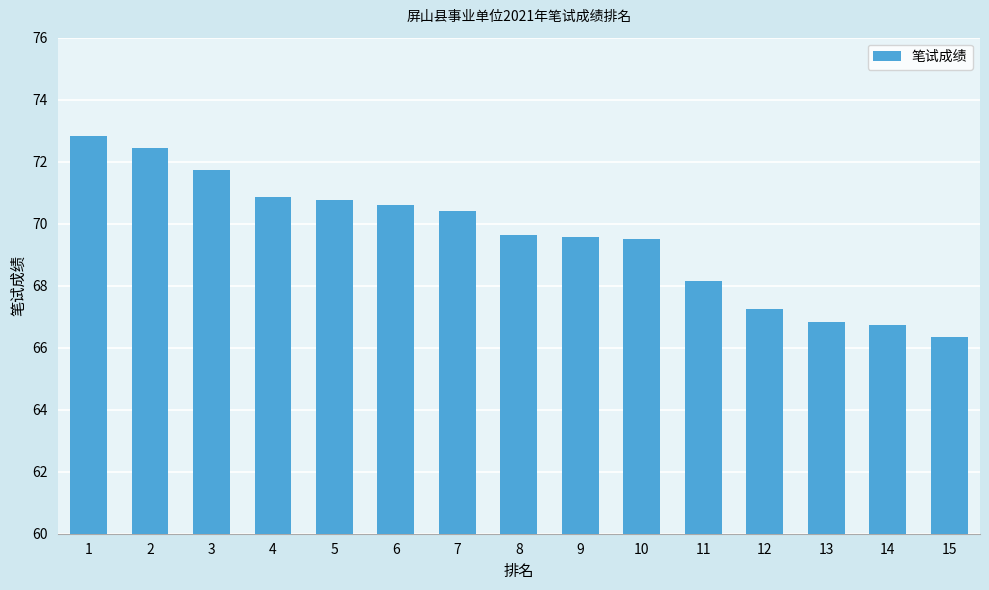

Does the chart contain stacked bars?

No